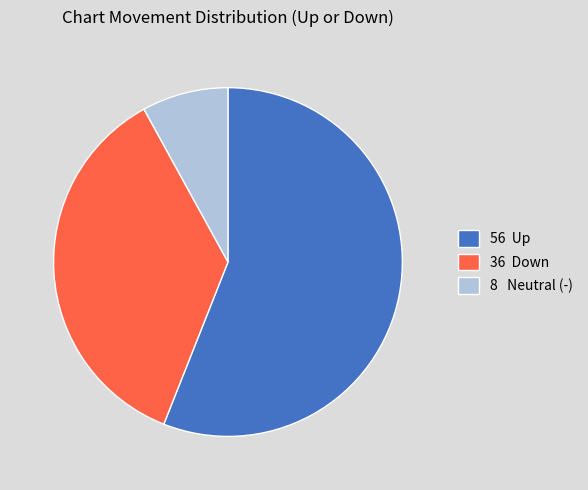

Which category has the biggest portion of the pie?

56 Up